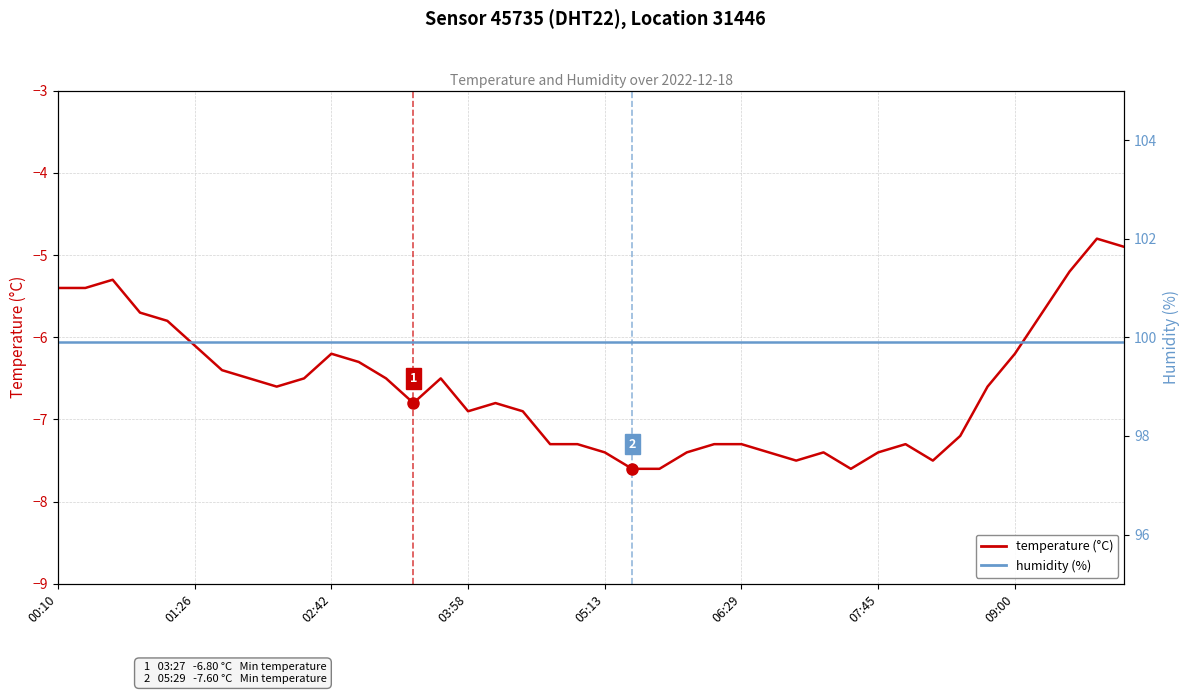

What is the spread (max minus min) of values at 03:58?

105.6